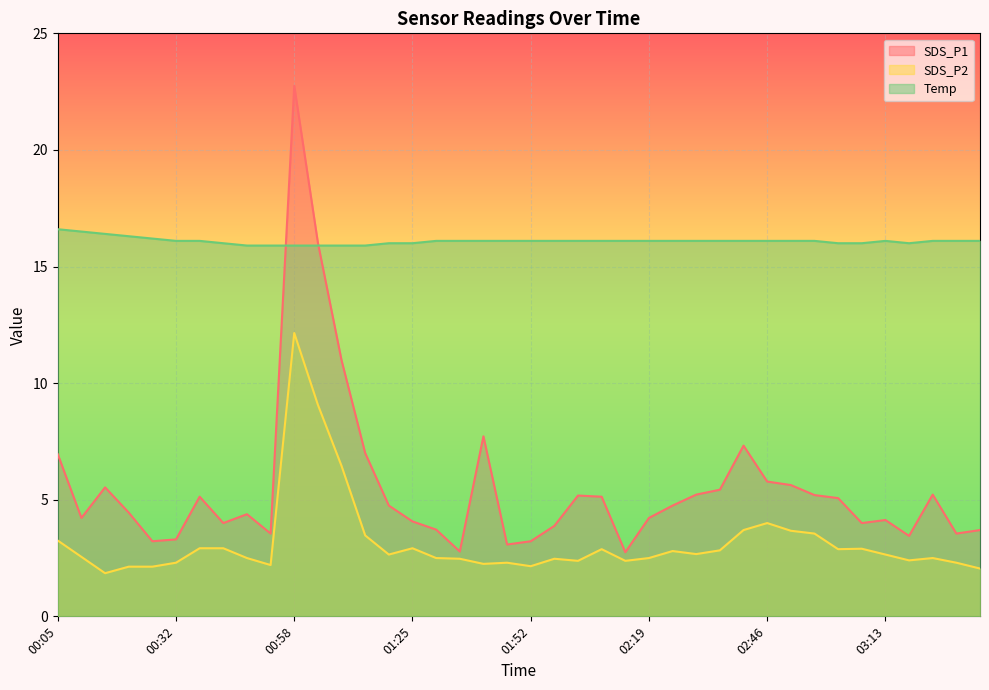

Is the value of SDS_P2 at 00:10 greater than the value of Temp at 01:04?

No